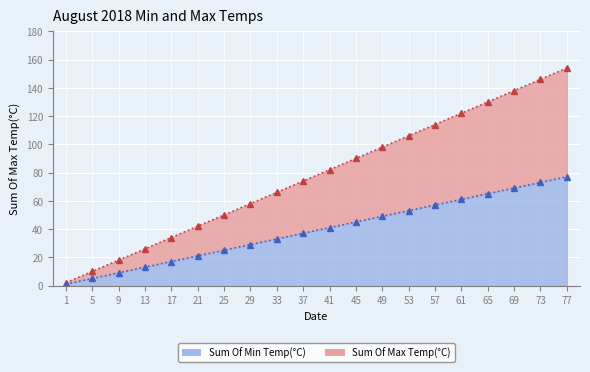

What is the highest value of the Sum Of Max Temp(°C) series?

154